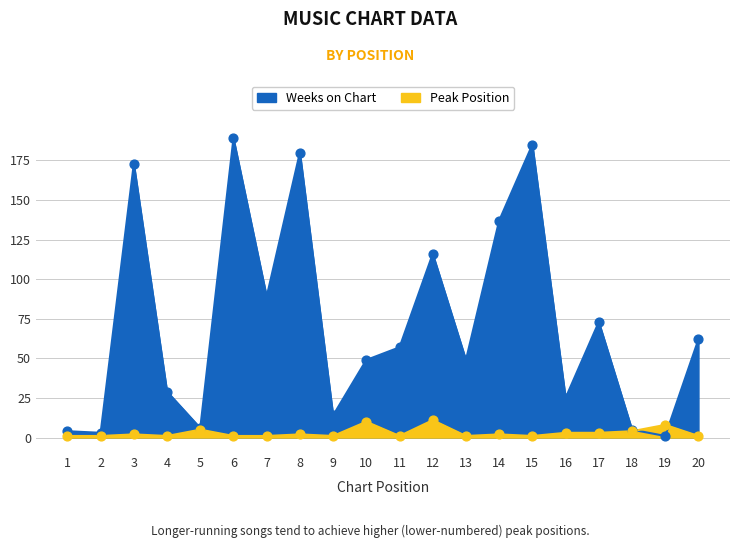

Is the value of Peak Position at 15 greater than the value of Weeks on Chart at 1?

No